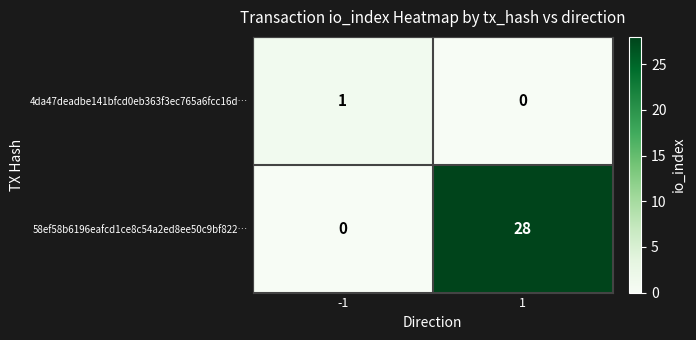

Rank the categories by 4da47deadbe141bfcd0eb363f3ec765a6fcc16d… value from highest to lowest.

-1, 1